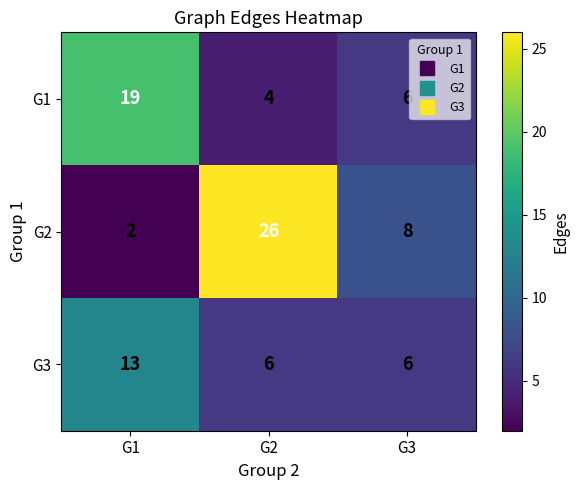

Reading left to right, extract all data points from this chart.

G1: G1=19	G2=4	G3=6
G2: G1=2	G2=26	G3=8
G3: G1=13	G2=6	G3=6